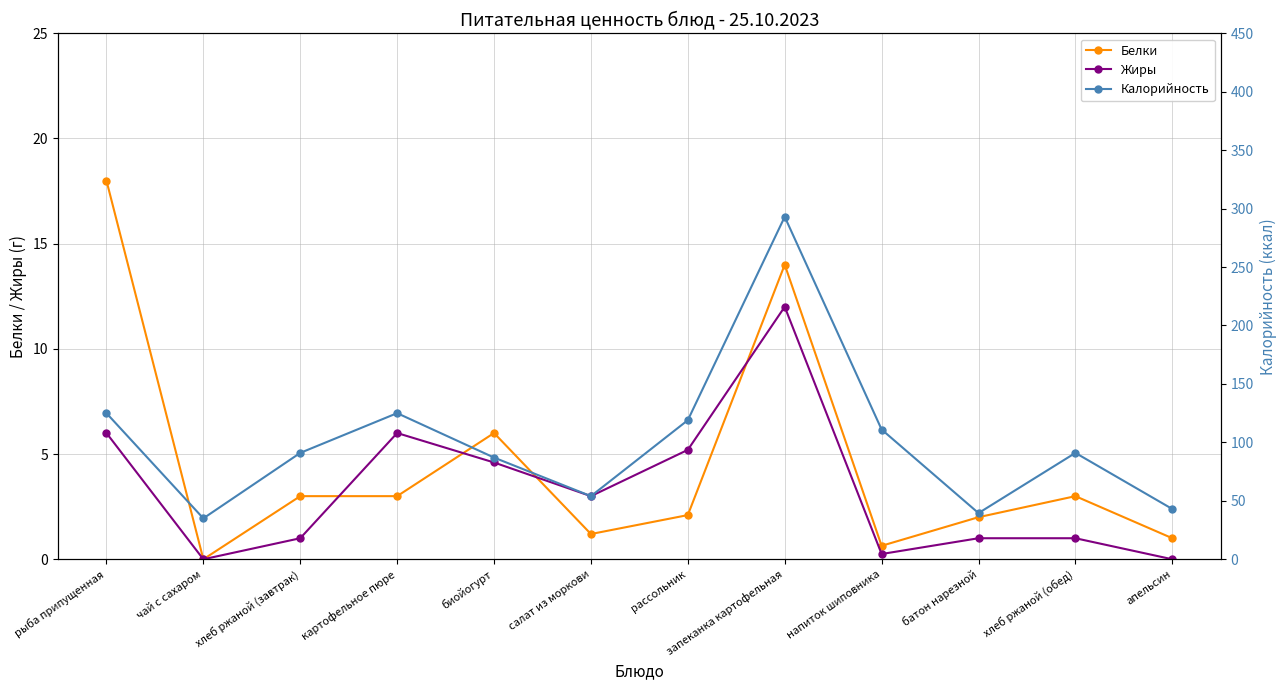

What is the total value across all series at хлеб ржаной (обед)?

95.0